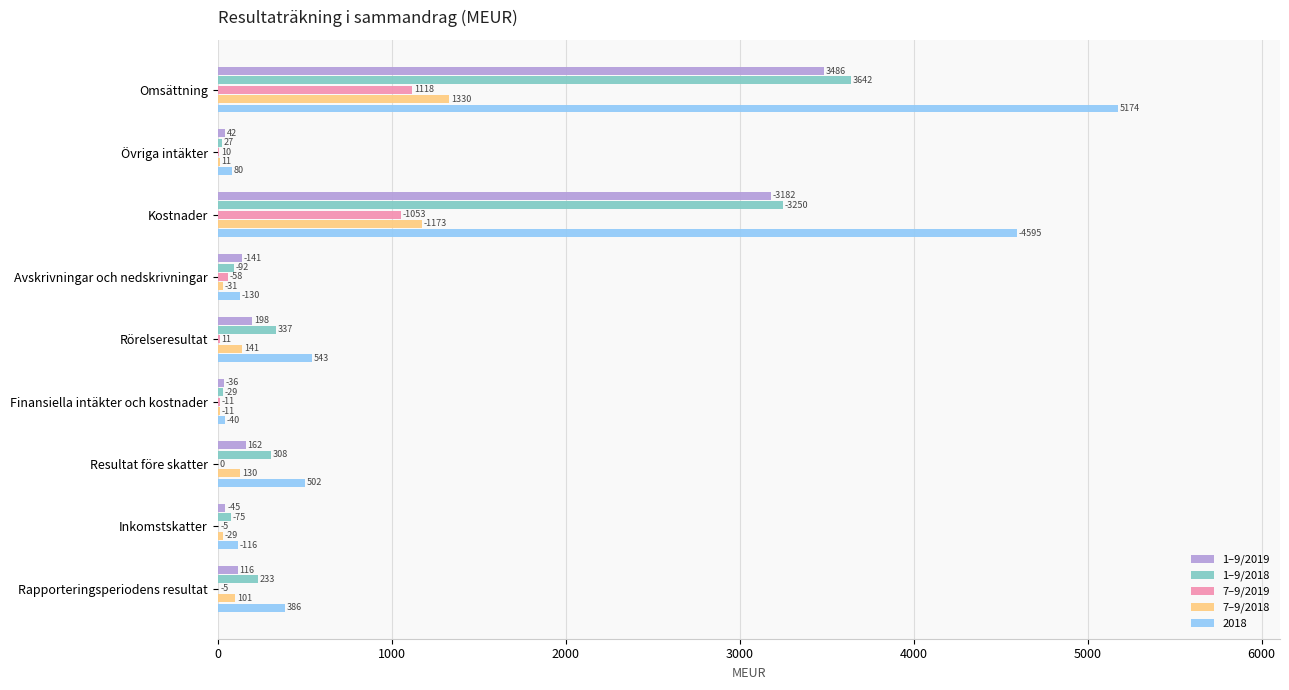

What is the sum of the 1–9/2019 values at Avskrivningar och nedskrivningar and Kostnader?

3323